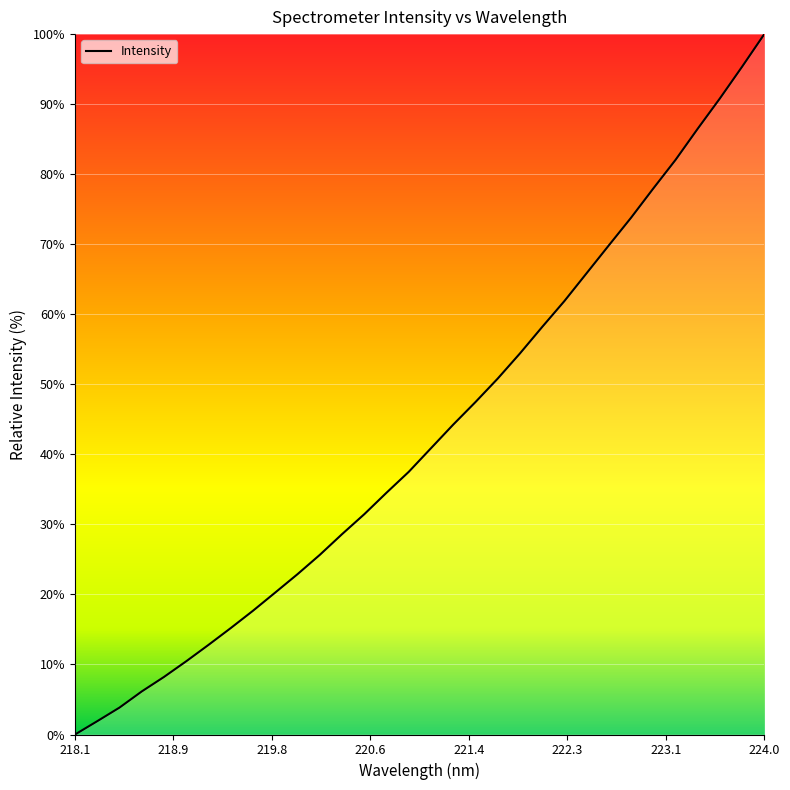

What is the maximum value shown in the chart?

100.0